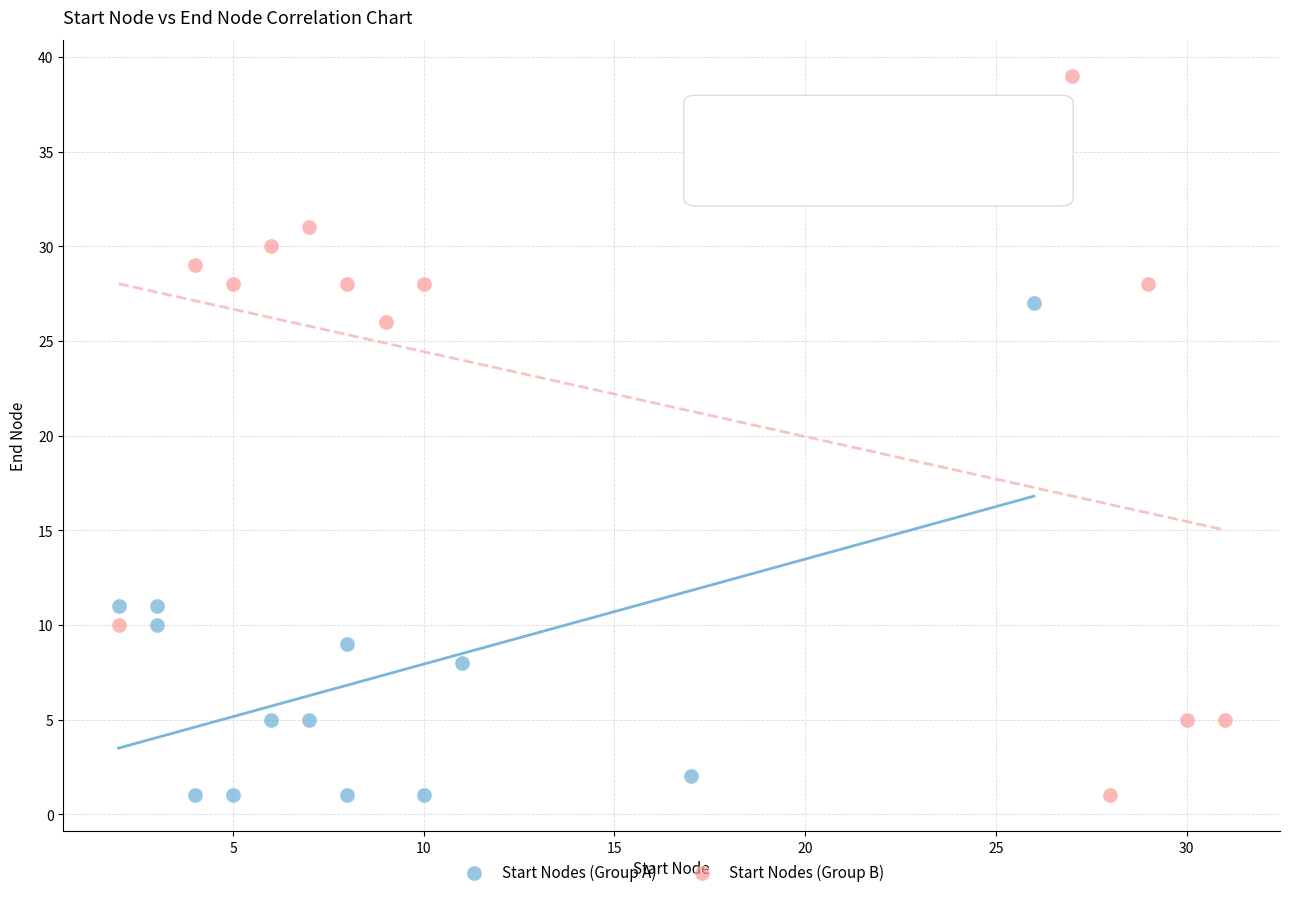

What are all the series names shown in the legend?

Start Nodes (Group A), Start Nodes (Group B)